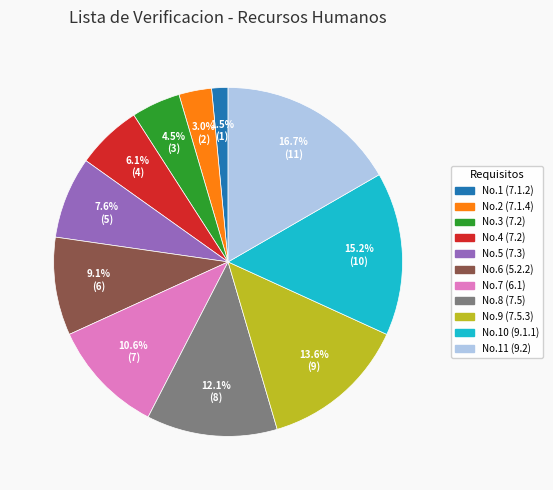

Is there any slice that represents more than half of the pie?

No